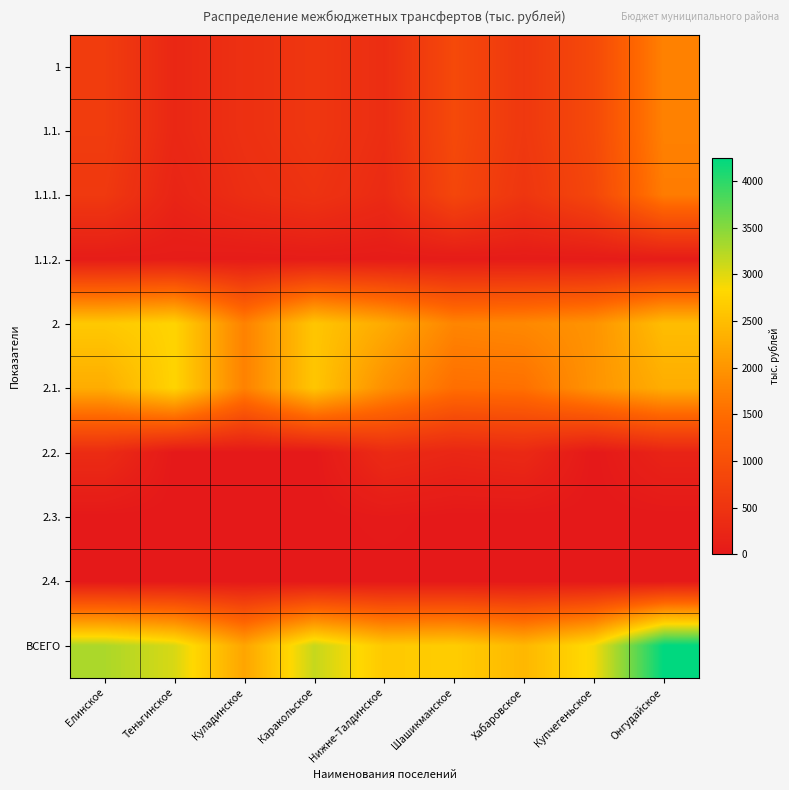

Reading left to right, list all the values displayed in this chart.

1: Елинское=653.4	Теньгинское=275.8	Куладинское=433.6	Каракольское=545.8	Нижне-Талдинское=378.4	Шашикманское=886.0	Хабаровское=575.3	Купчегеньское=900.6	Онгудайское=1756.8
1.1.: Елинское=653.4	Теньгинское=275.8	Куладинское=433.6	Каракольское=545.8	Нижне-Талдинское=378.4	Шашикманское=886.0	Хабаровское=575.3	Купчегеньское=900.6	Онгудайское=1756.8
1.1.1.: Елинское=589.7	Теньгинское=212.1	Куладинское=385.4	Каракольское=482.1	Нижне-Талдинское=330.1	Шашикманское=837.8	Хабаровское=527.1	Купчегеньское=852.4	Онгудайское=1693.2
1.1.2.: Елинское=63.7	Теньгинское=63.7	Куладинское=48.2	Каракольское=63.7	Нижне-Талдинское=48.2	Шашикманское=48.2	Хабаровское=48.2	Купчегеньское=48.2	Онгудайское=63.7
2.: Елинское=2639.0	Теньгинское=2772.6	Куладинское=1763.3	Каракольское=2603.3	Нижне-Талдинское=2263.9	Шашикманское=1801.9	Хабаровское=1845.8	Купчегеньское=1982.2	Онгудайское=2492.8
2.1.: Елинское=2289.0	Теньгинское=2772.6	Куладинское=1763.3	Каракольское=2603.3	Нижне-Талдинское=1933.9	Шашикманское=1521.9	Хабаровское=1545.8	Купчегеньское=1982.2	Онгудайское=2298.0
2.2.: Елинское=350.0	Теньгинское=0.0	Куладинское=0.0	Каракольское=0.0	Нижне-Талдинское=330.0	Шашикманское=250.0	Хабаровское=300.0	Купчегеньское=0.0	Онгудайское=194.8
2.3.: Елинское=0.0	Теньгинское=0.0	Куладинское=0.0	Каракольское=0.0	Нижне-Талдинское=30.0	Шашикманское=0.0	Хабаровское=0.0	Купчегеньское=0.0	Онгудайское=0.0
2.4.: Елинское=0.0	Теньгинское=0.0	Куладинское=0.0	Каракольское=0.0	Нижне-Талдинское=0.0	Шашикманское=0.0	Хабаровское=0.0	Купчегеньское=0.0	Онгудайское=0.0
ВСЕГО: Елинское=3292.4	Теньгинское=3048.3	Куладинское=2196.9	Каракольское=3149.1	Нижне-Талдинское=2642.2	Шашикманское=2687.9	Хабаровское=2421.1	Купчегеньское=2882.8	Онгудайское=4249.6